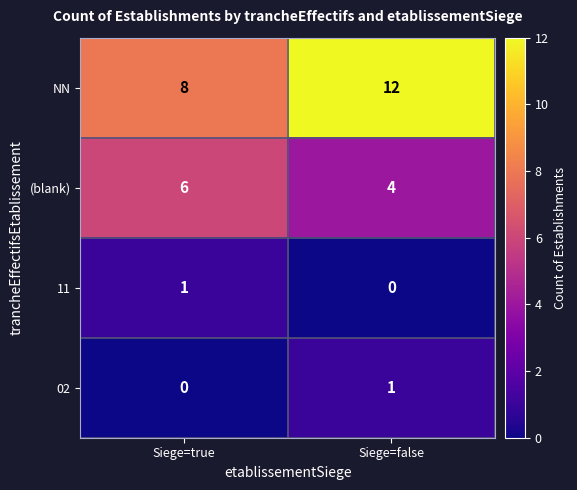

Rank the series at Siege=false from lowest to highest value.

11, 02, (blank), NN